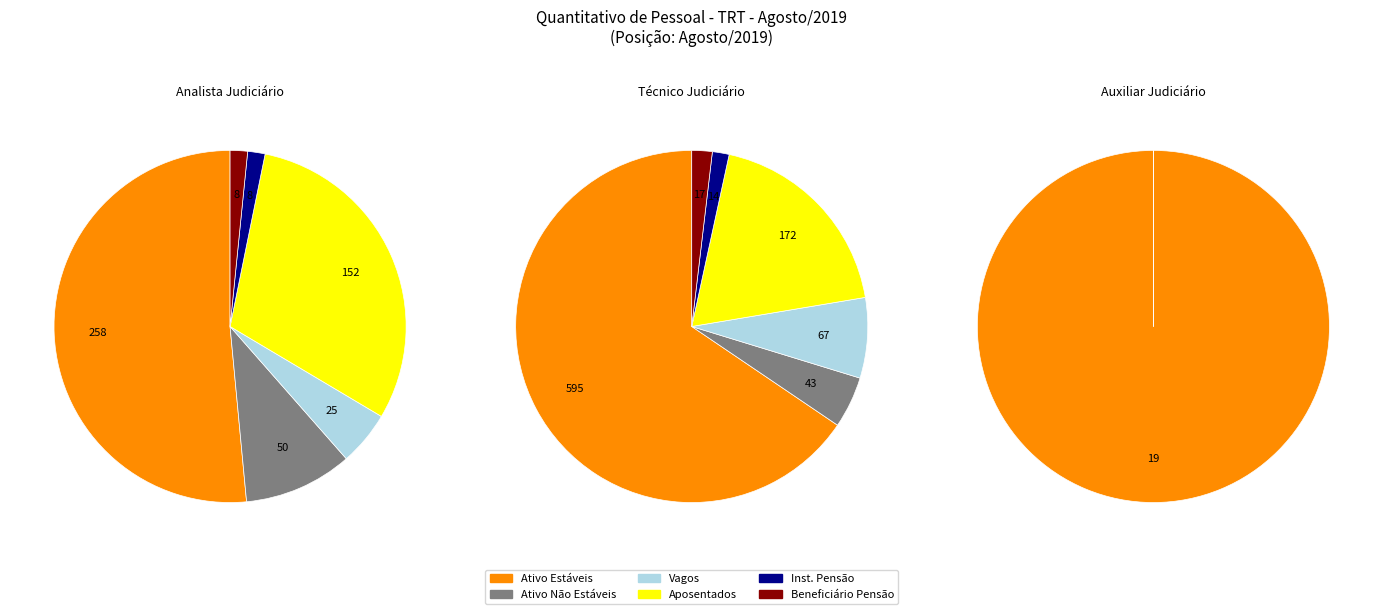

How many segments does this pie chart have?

3